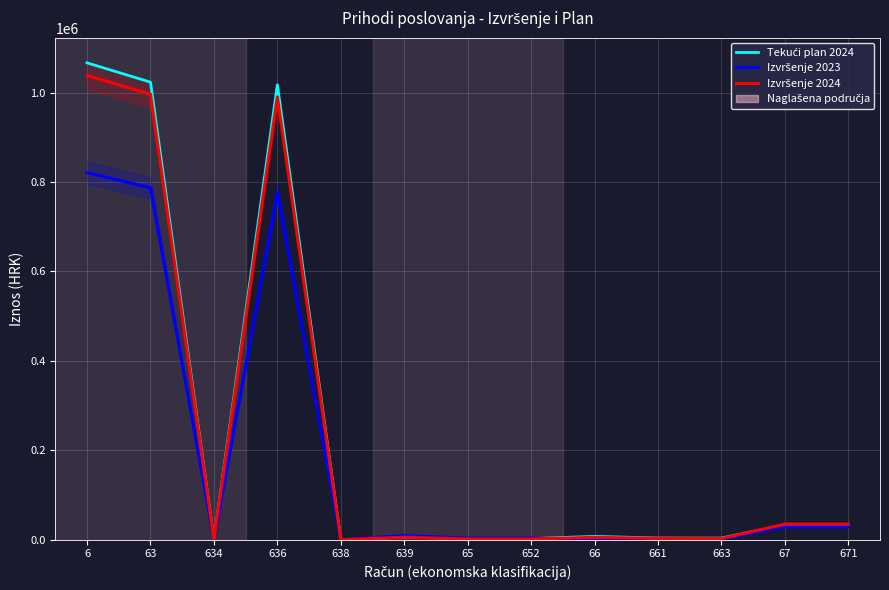

Where do Izvršenje 2023 and Izvršenje 2024 first cross each other?

63 and 634